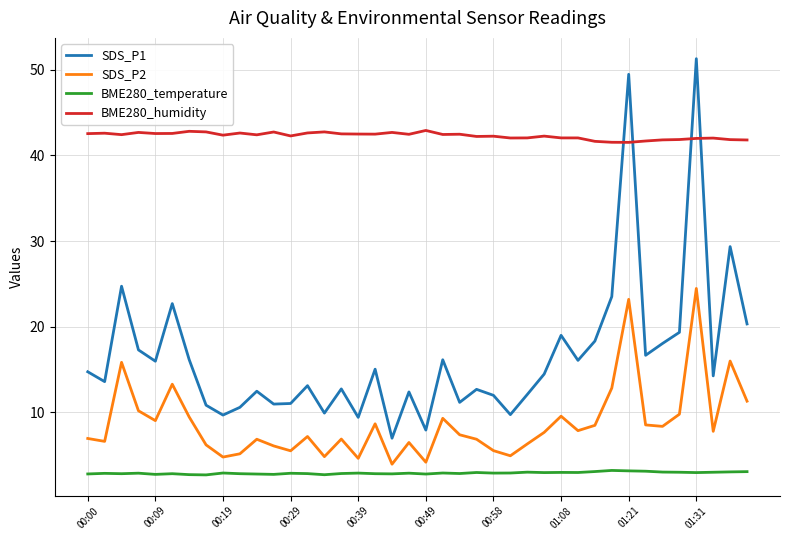

What is the difference between the maximum and minimum values in the BME280_humidity series?

1.4